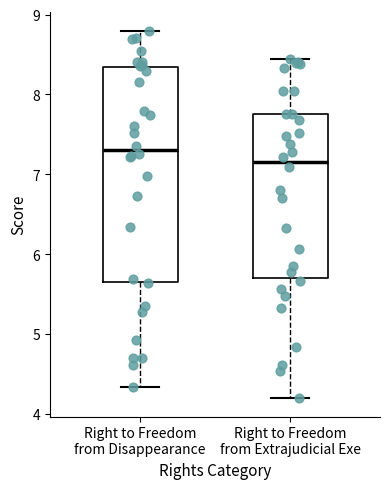

Reading left to right, transcribe this box plot: for each box, give where its median line is, the range the box spans, and where its two whiskers end, as read against the y-axis. The values are not printed on the chart, so give them approximately, as read against the axis.

Right to Freedom from Disappearance: median 7.3, box 5.7 to 8.3, whiskers 4.3 to 8.8
Right to Freedom from Extrajudicial Exe: median 7.2, box 5.7 to 7.8, whiskers 4.2 to 8.4